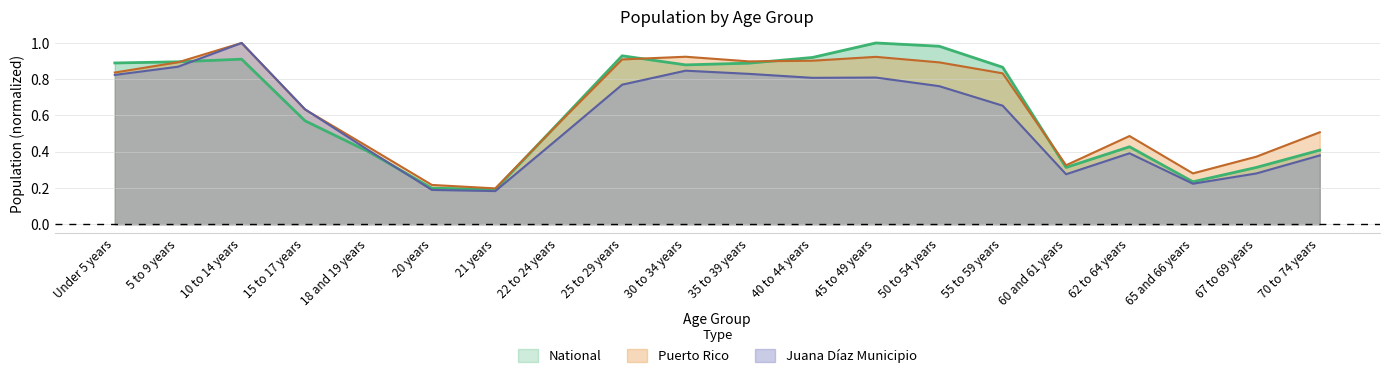

How many times do Juana Díaz Municipio and National cross each other?

2